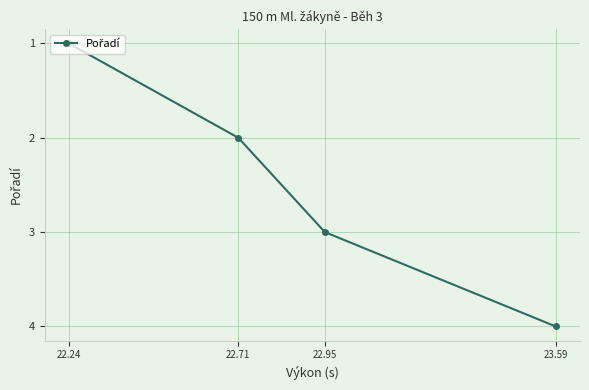

True or false: there are more than 2 points higher than both neighbors.

False